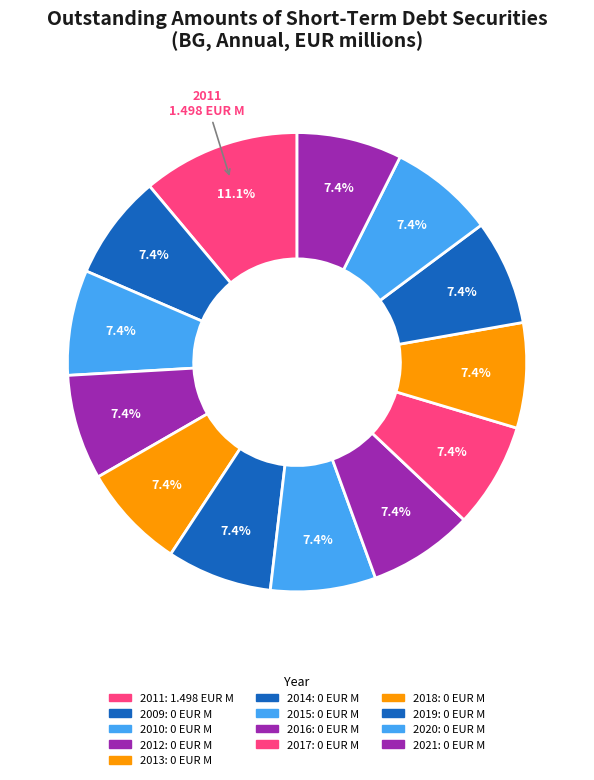

How many slices are in this pie chart?

13